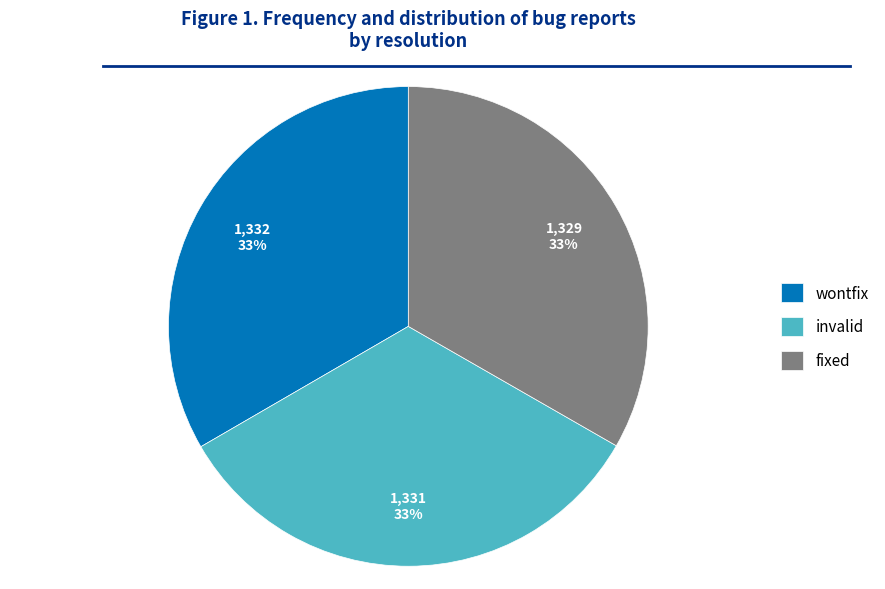

To the nearest percent, what portion does fixed represent?

33%